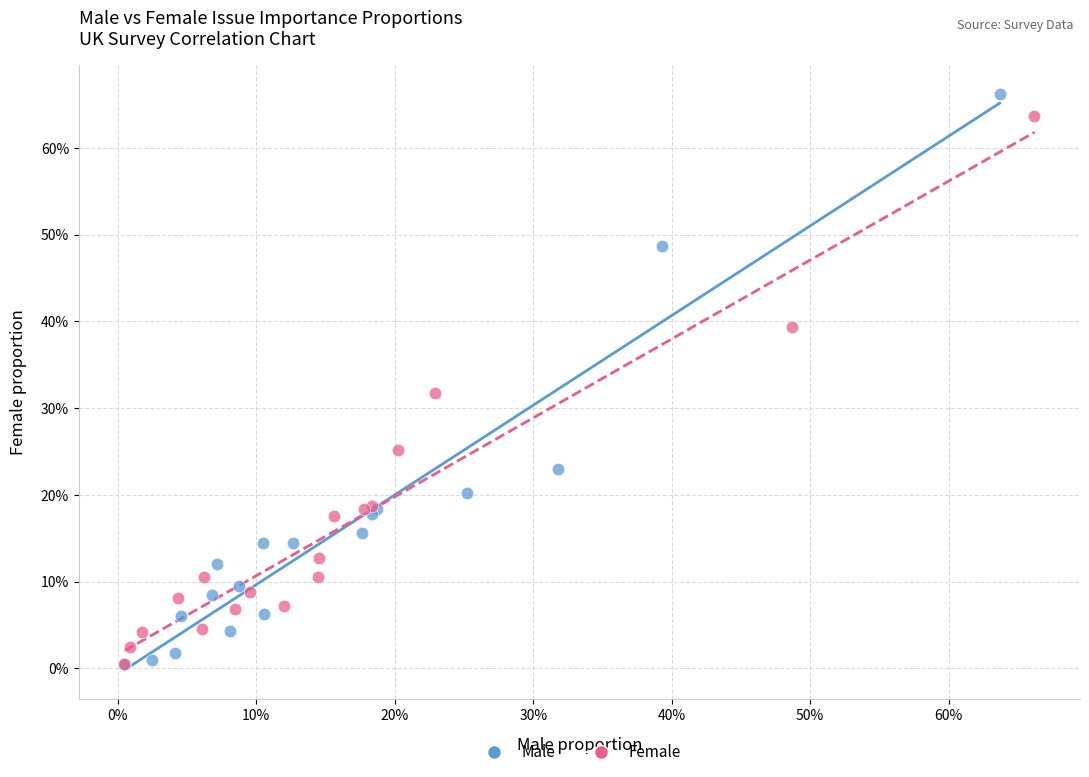

What are all the series names shown in the legend?

Male, Female